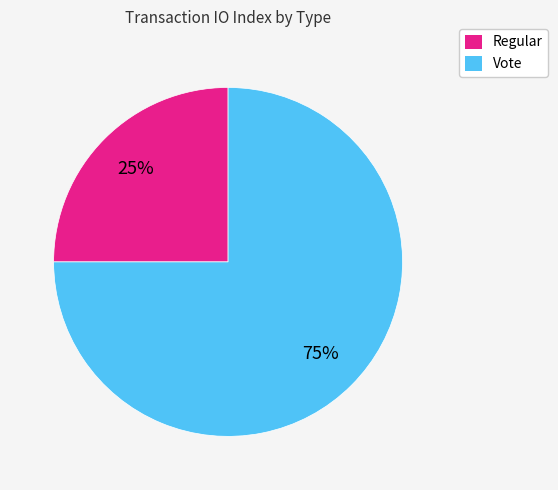

Is the sum of Regular and Vote greater than half?

Yes